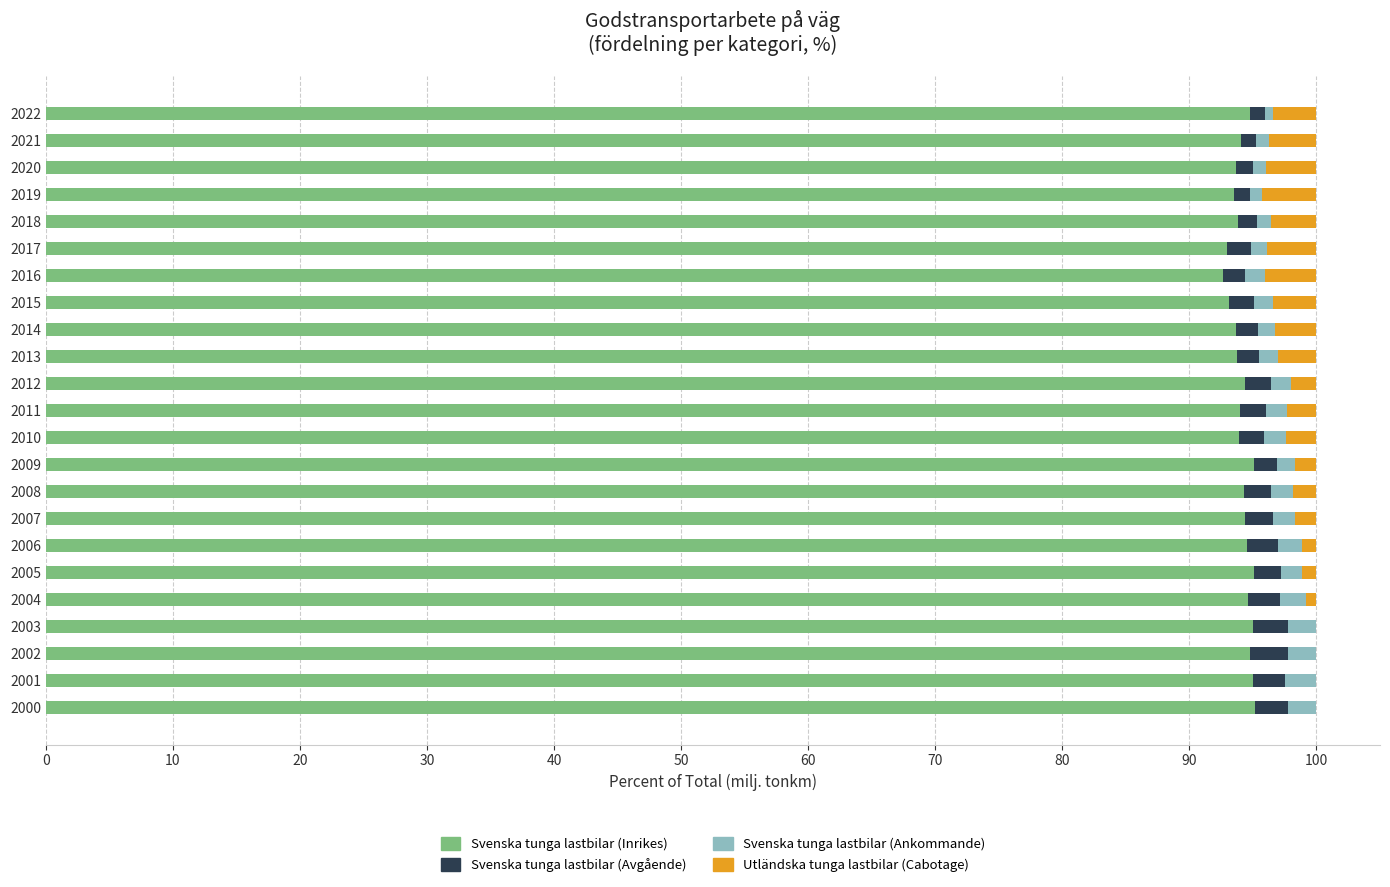

The value of Svenska tunga lastbilar (Inrikes) at 2019 is 93.5. True or false?

True